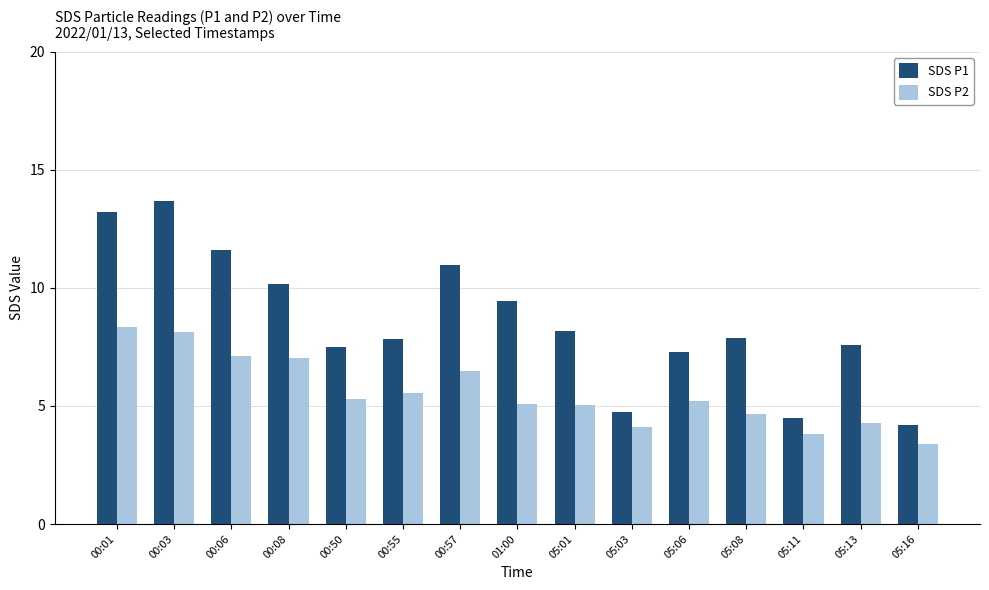

Which series has the largest total across all categories?

SDS P1